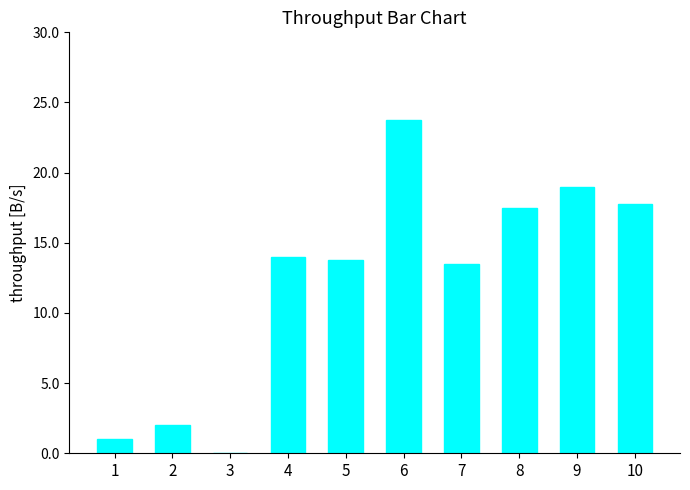

The value at 9 is 19.0. True or false?

True